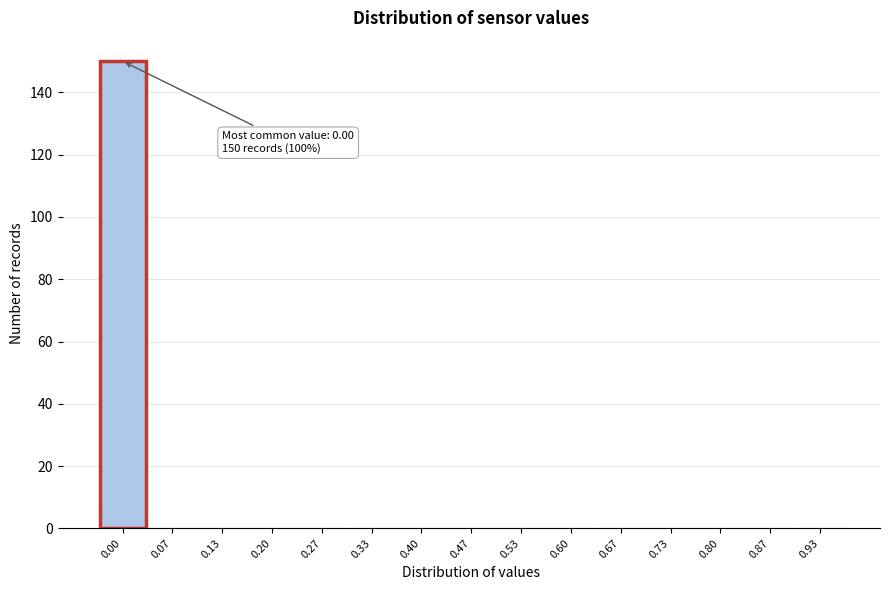

Reading left to right, extract all data points from this chart.

0.00=150	0.07=0	0.13=0	0.20=0	0.27=0	0.33=0	0.40=0	0.47=0	0.53=0	0.60=0	0.67=0	0.73=0	0.80=0	0.87=0	0.93=0